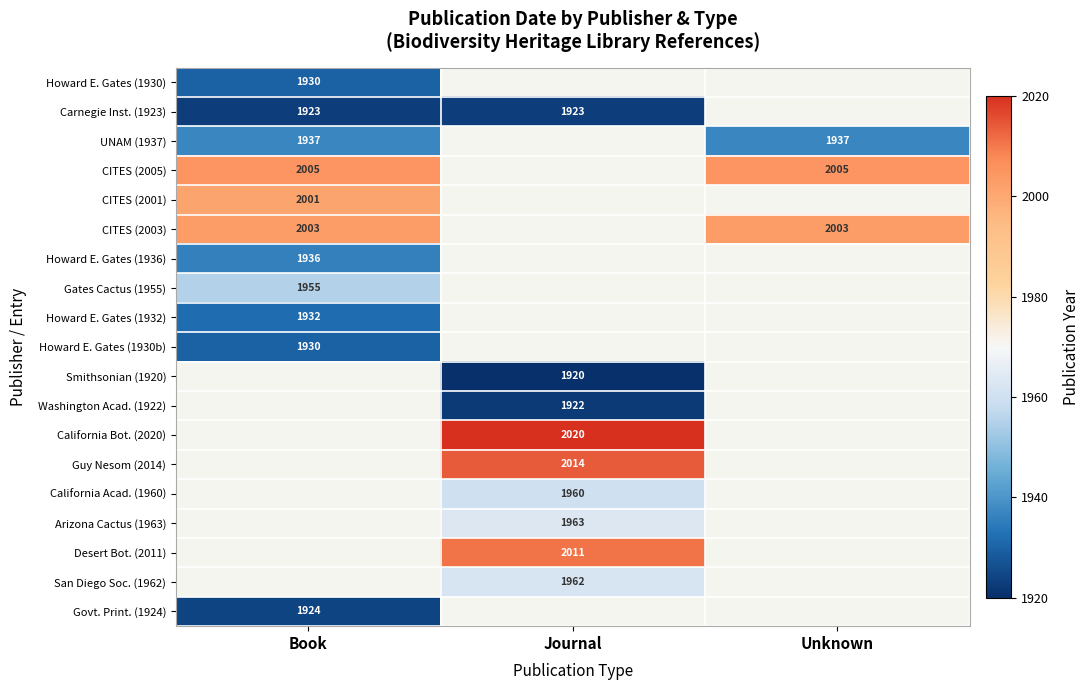

Is it true that Howard E. Gates (1936) equals 408.5 at Book?

False